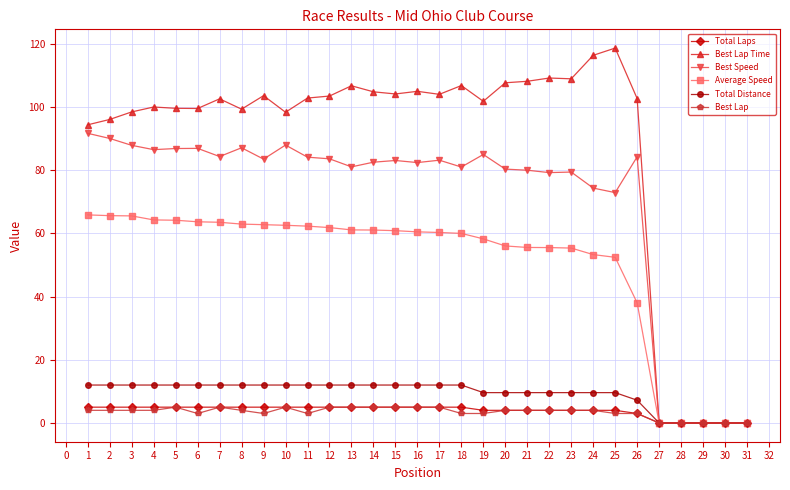

True or false: Best Speed has a value of 81.0 at 13.

True